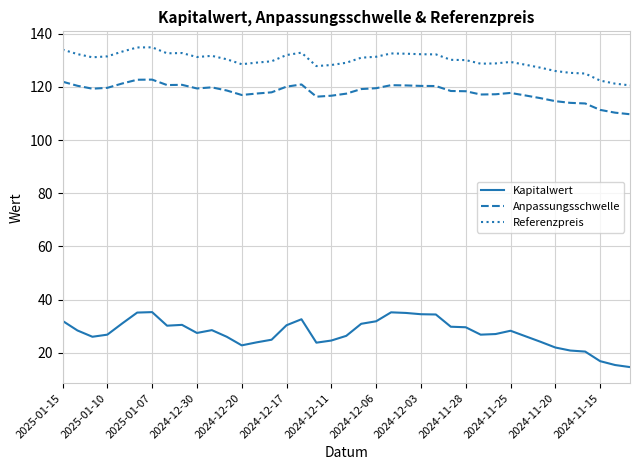

What is the difference between the maximum and minimum values in the Kapitalwert series?

20.7